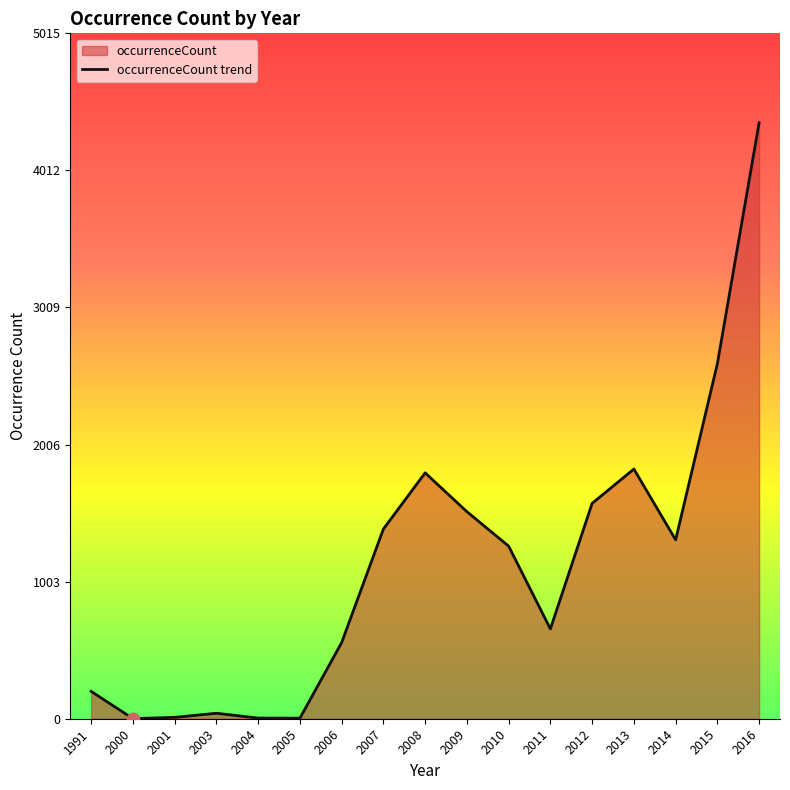

Approximately how many times larger is the value at 2006 compared to 2010?

0.4